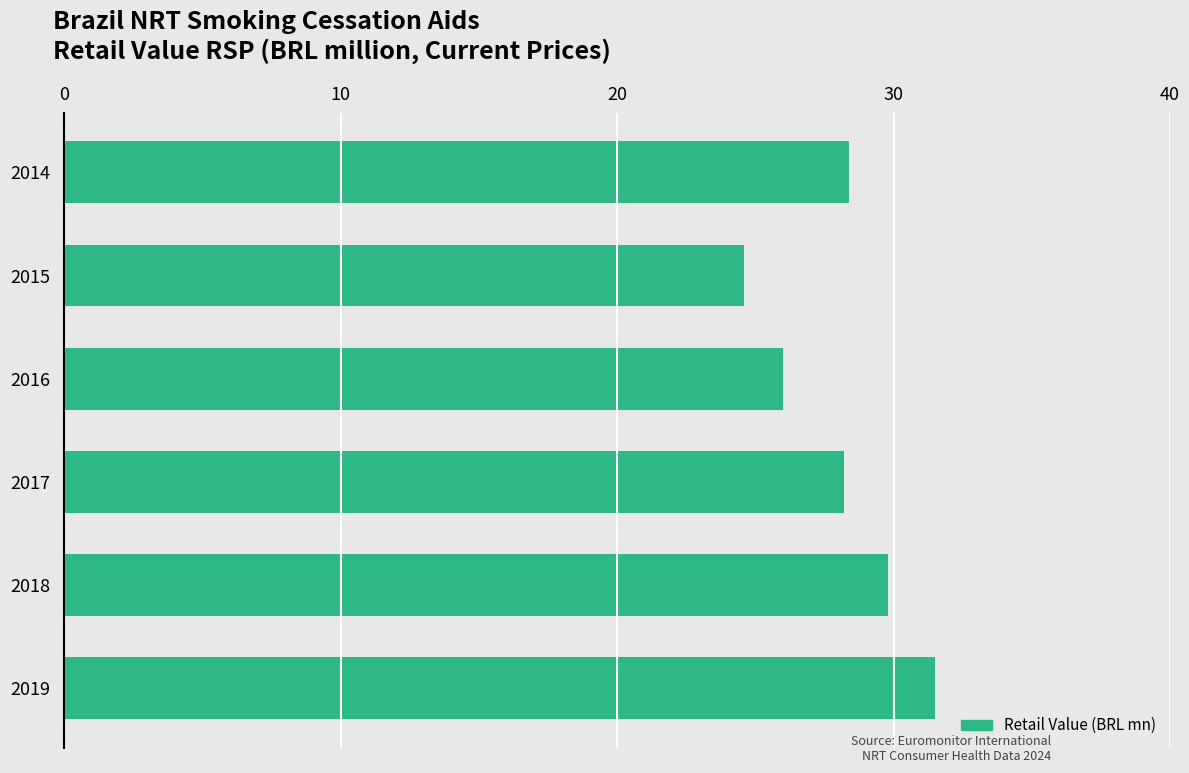

Count the number of data series in this chart.

1